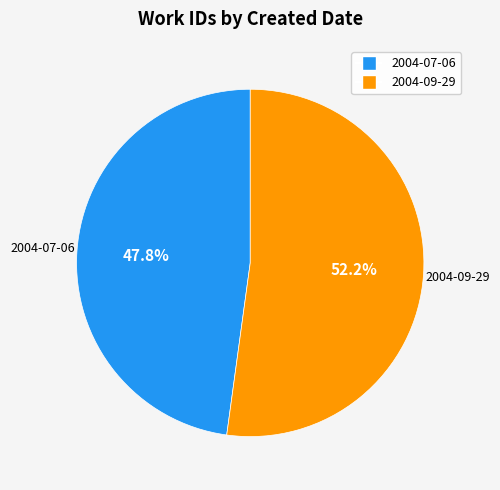

How many segments does this pie chart have?

2